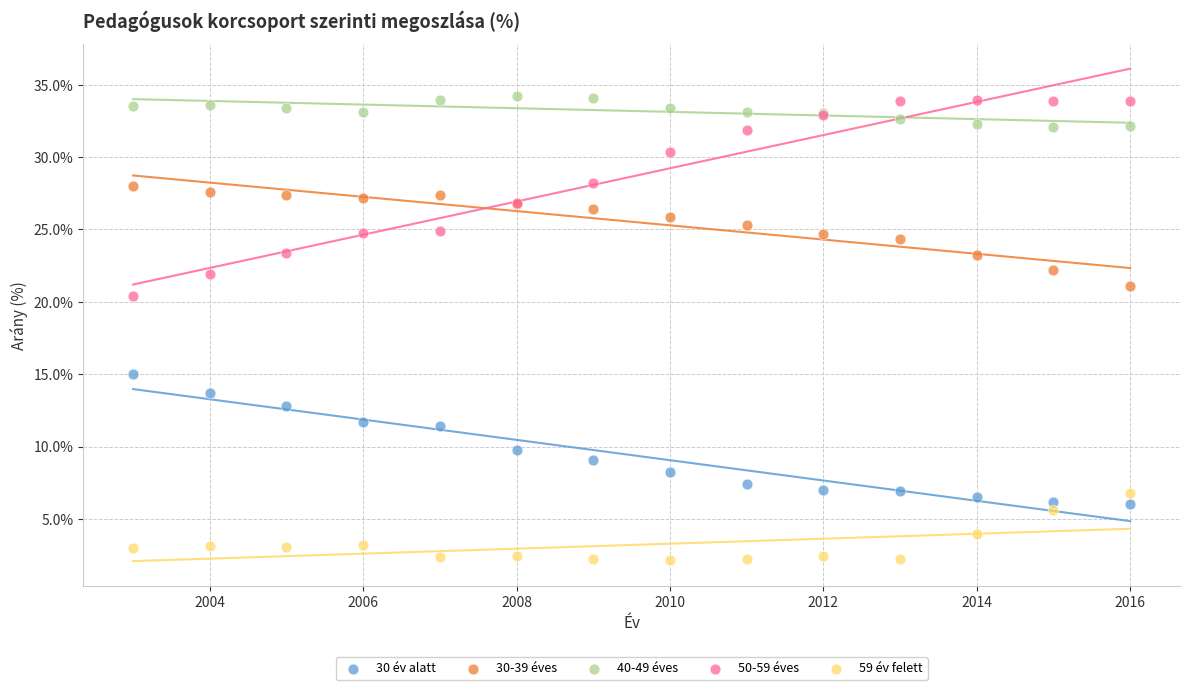

Which series reaches the minimum Y coordinate?

59 év felett